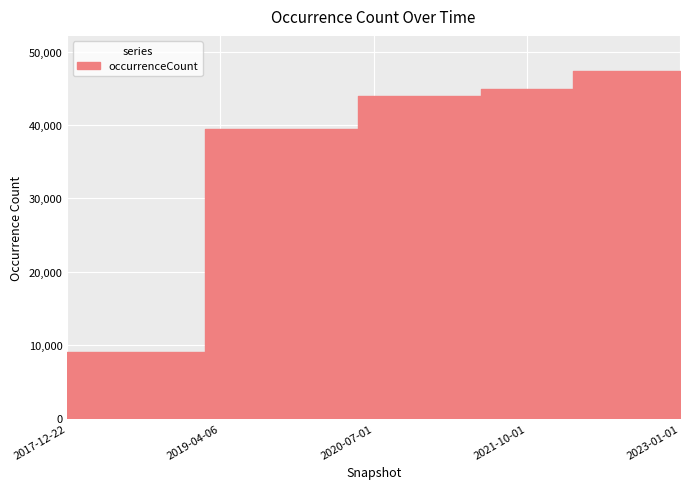

What is the change in value from 2018-07-11 to 2020-01-01?

+30403